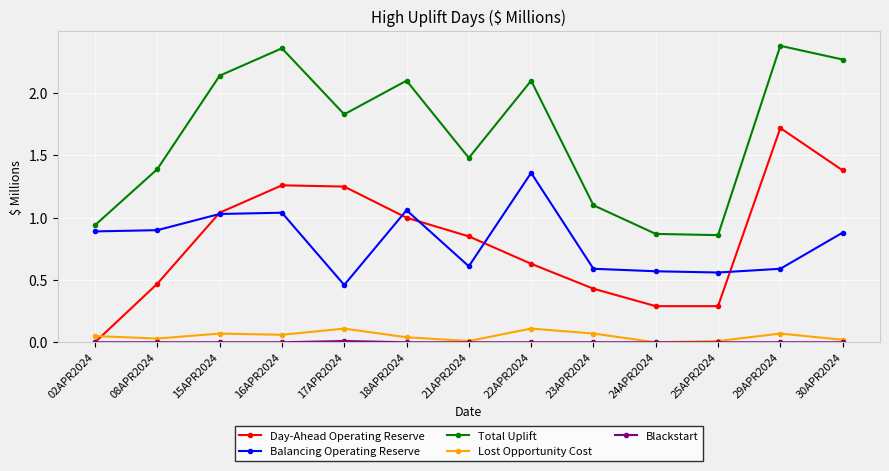

True or false: Total Uplift and Balancing Operating Reserve intersect in this chart.

False